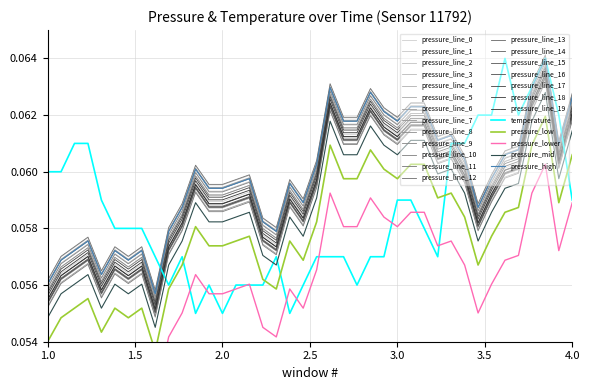

Count the values in the range 0 to 1.

40